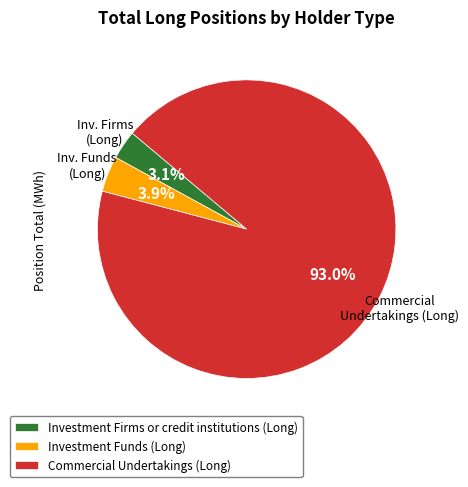

Combined, do Commercial Undertakings (Long) and Investment Firms or credit institutions (Long) account for over 50%?

Yes